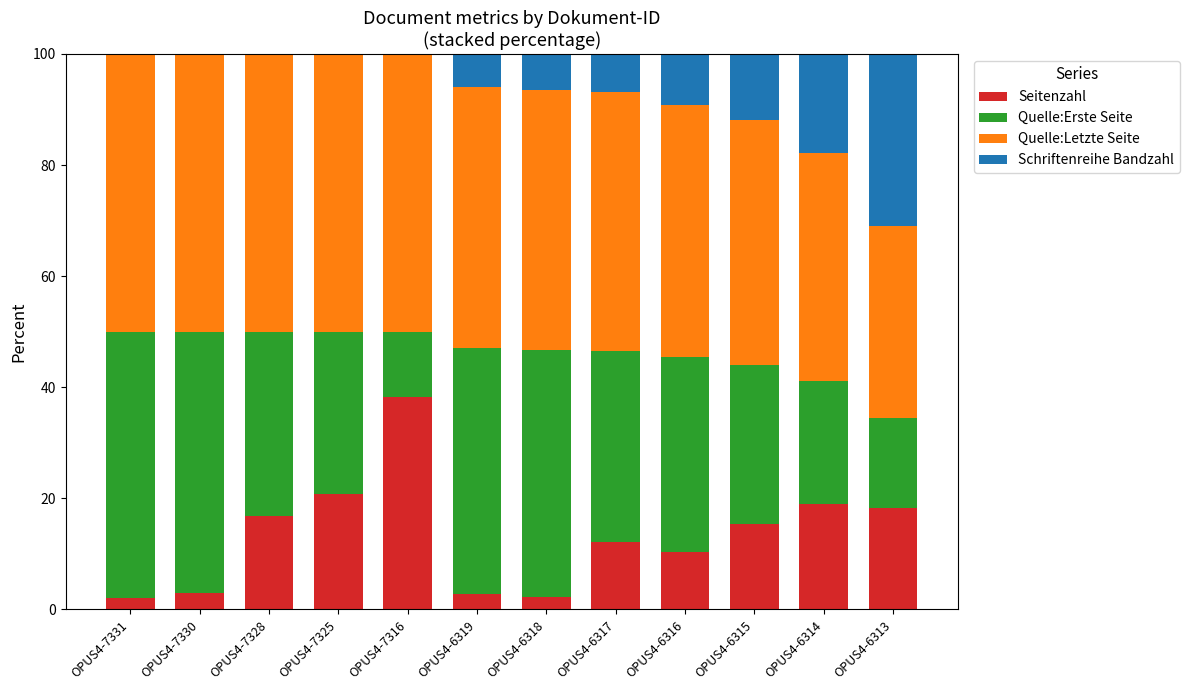

Which category has the highest value in the Seitenzahl series?

OPUS4-7316